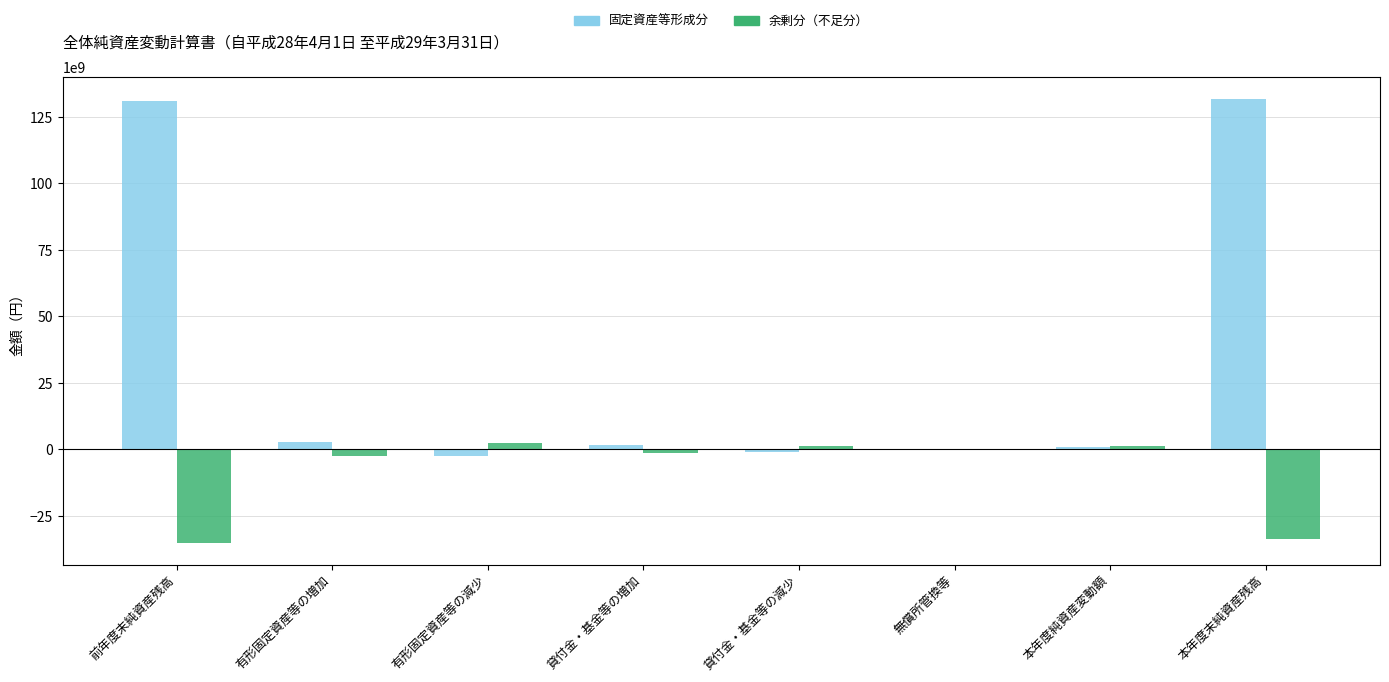

The value of 固定資産等形成分 at 本年度末純資産残高 is 131820061947. True or false?

True